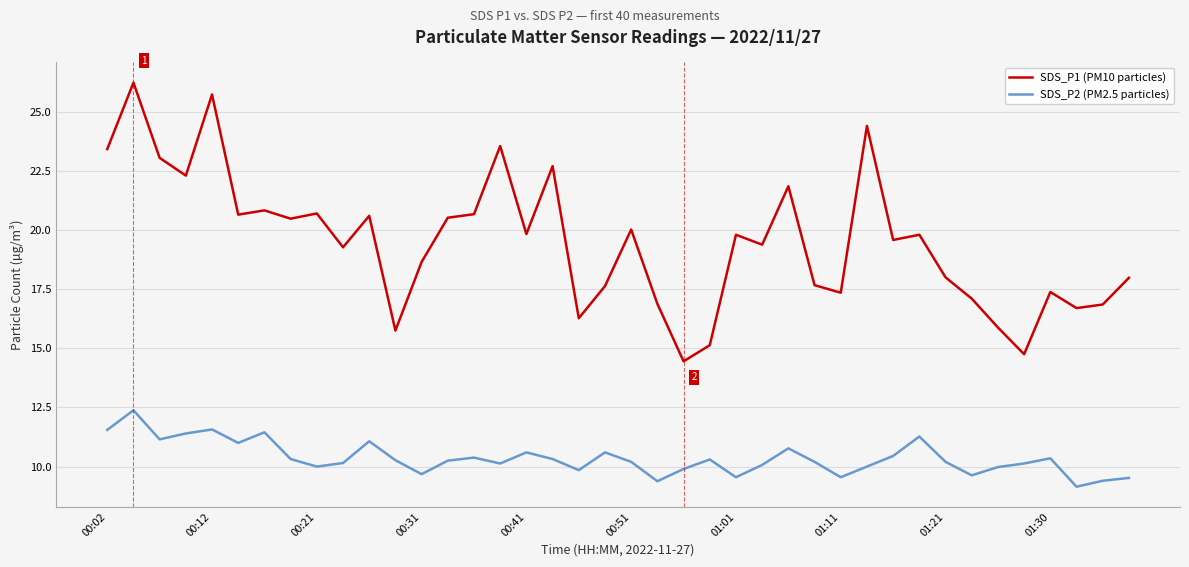

Which series has the widest spread of values?

SDS_P1 (PM10 particles)